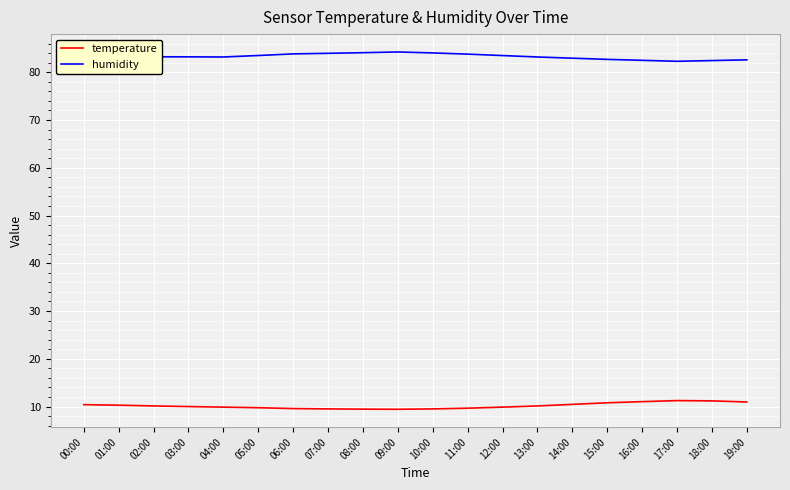

What is the approximate value of humidity at 15:00?

82.7